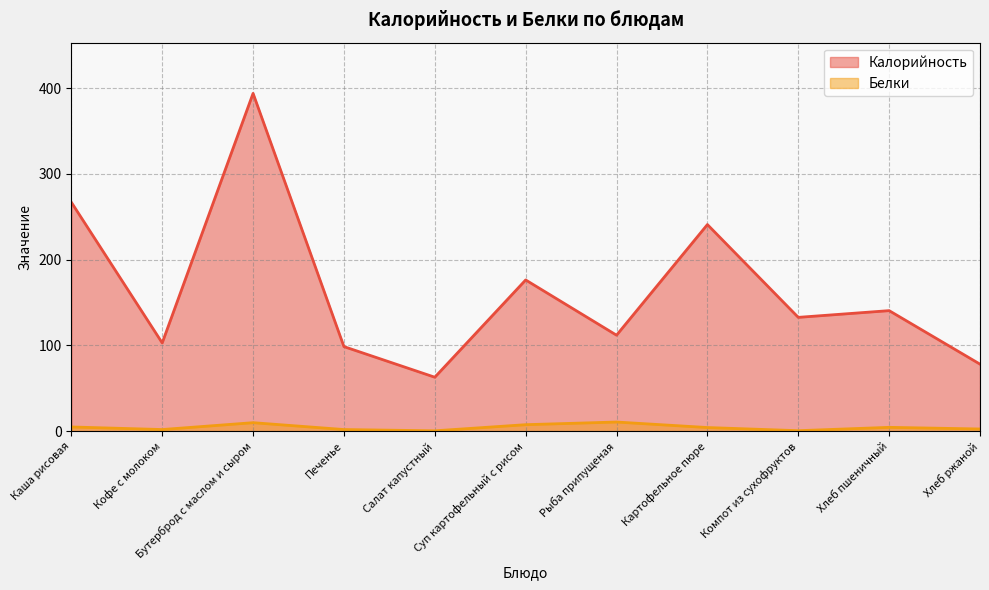

How many lines are shown in the chart?

2